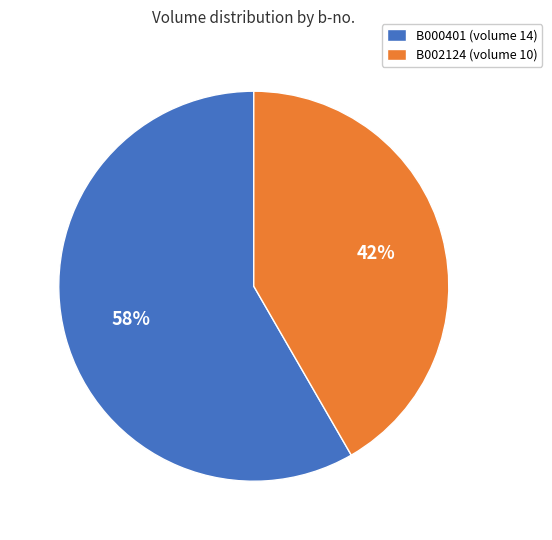

To the nearest percent, what is the combined percentage of B000401 and B002124?

100%